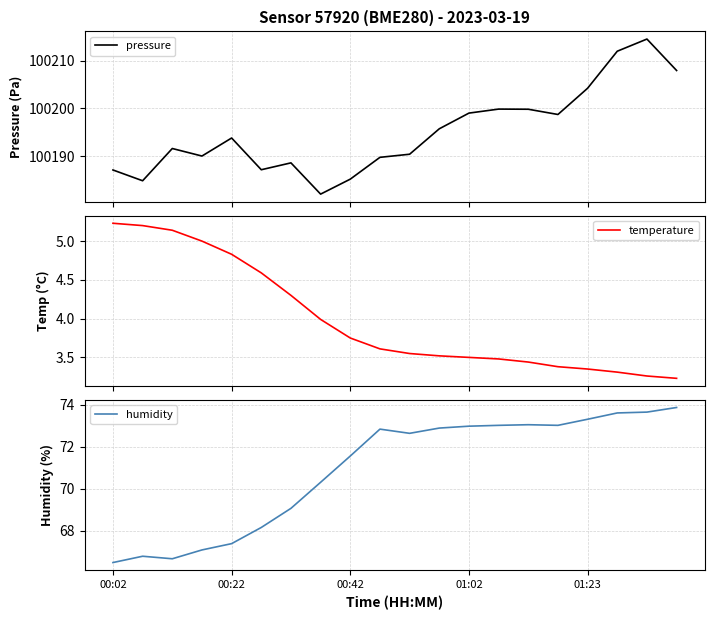

What position from the right is 13?

7